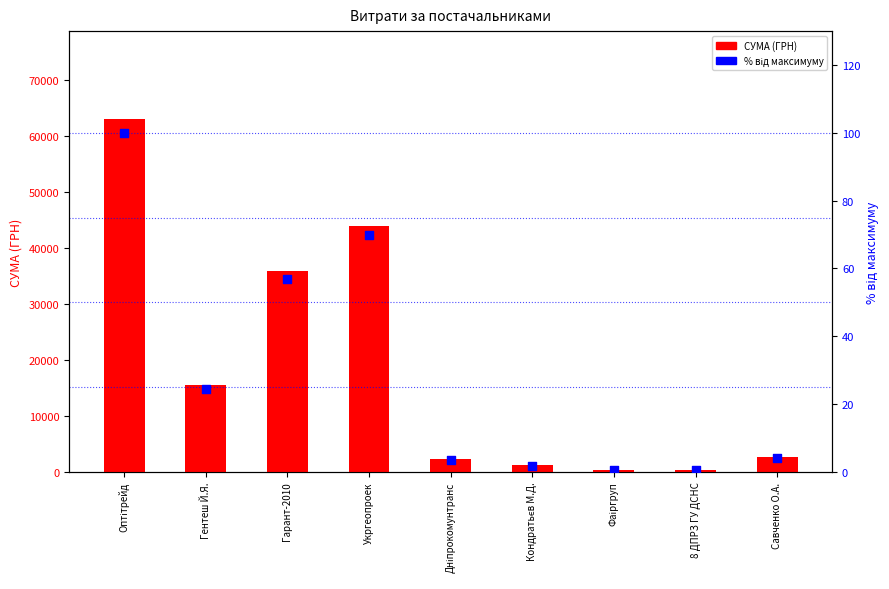

Is the value of СУМА (ГРН) at Укргеопроек greater than the value of % від максимуму at Фаіргруп?

Yes